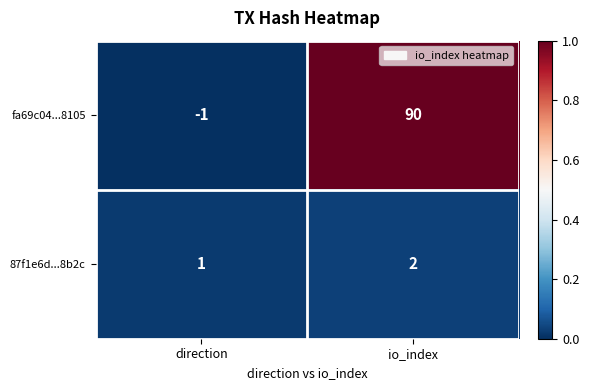

Rank the series by their average value, from highest to lowest.

fa69c04...8105, 87f1e6d...8b2c